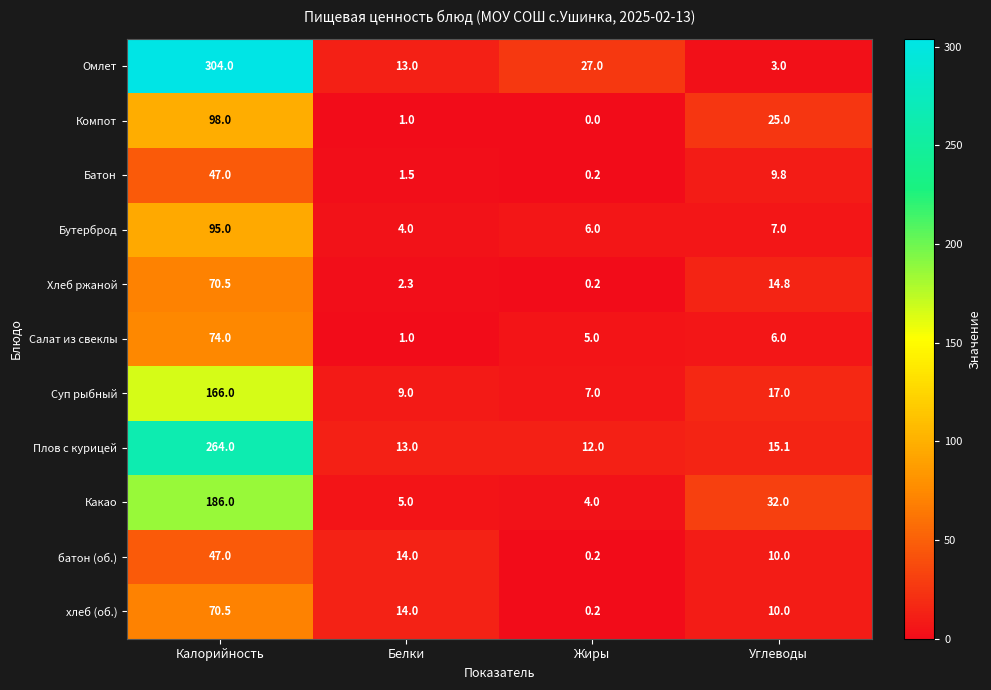

Which series has the widest spread of values?

Омлет